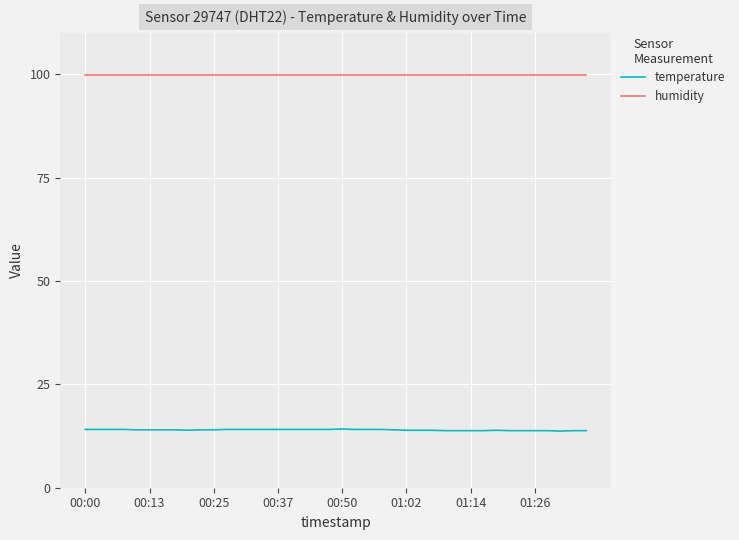

What is the minimum value for temperature?

13.7